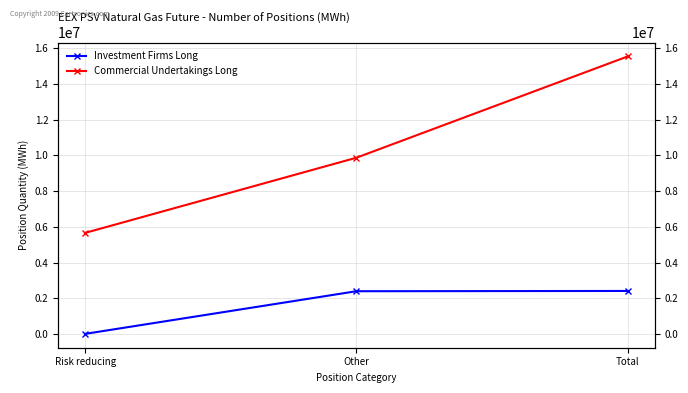

Rank the series at Risk reducing from lowest to highest value.

Investment Firms Long, Commercial Undertakings Long